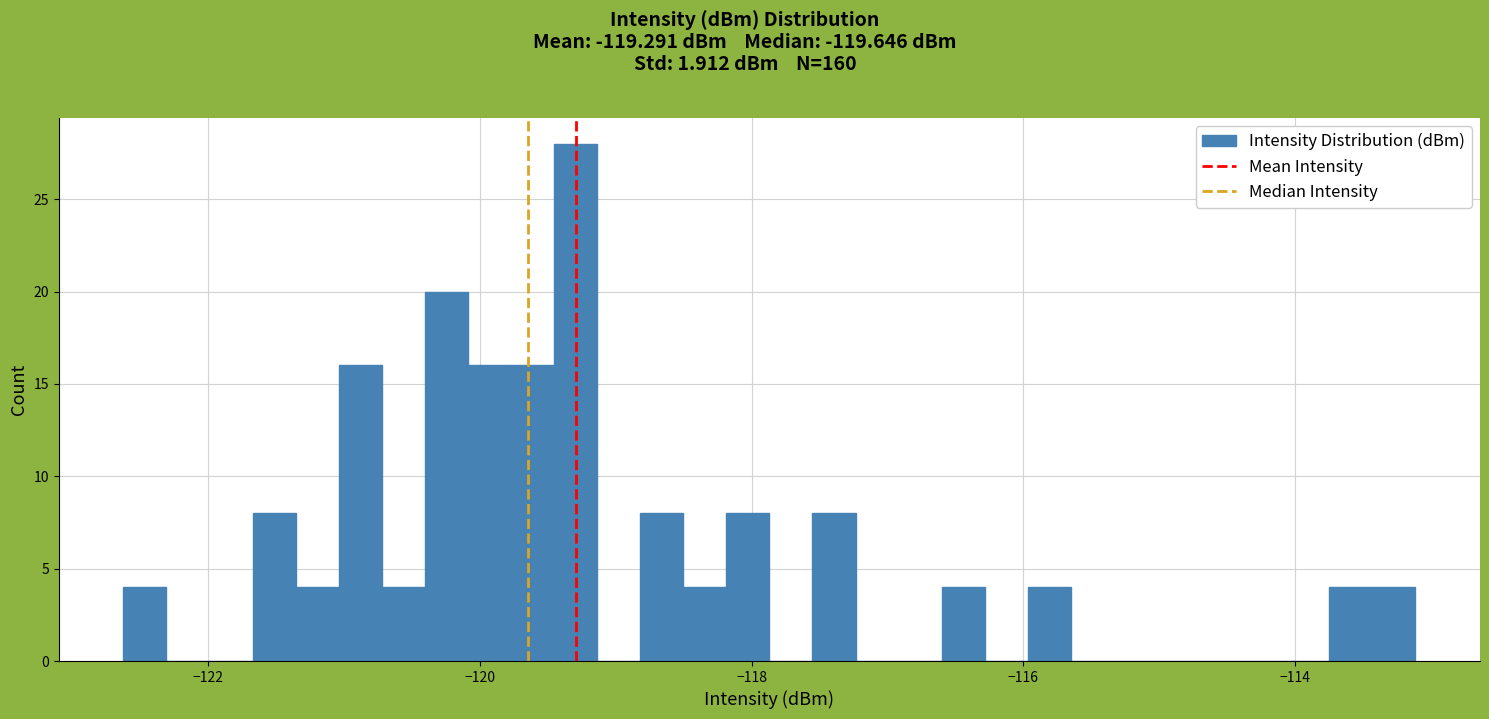

Read against the x-axis, roughly where is the centre of the tallest bar?

-119.2